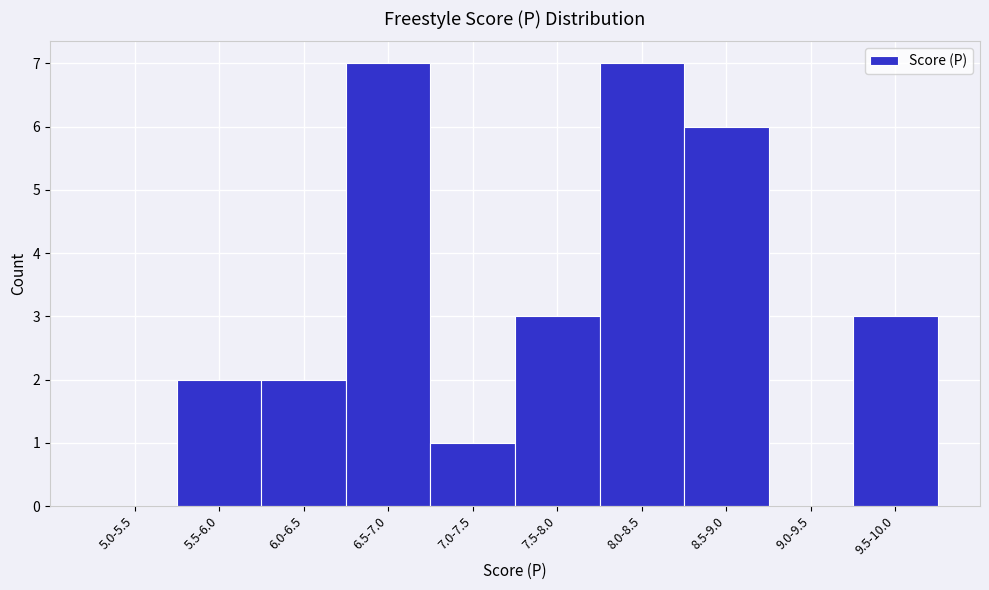

Reading left to right, list all the values displayed in this chart.

5.0-5.5=0	5.5-6.0=2	6.0-6.5=2	6.5-7.0=7	7.0-7.5=1	7.5-8.0=3	8.0-8.5=7	8.5-9.0=6	9.0-9.5=0	9.5-10.0=3